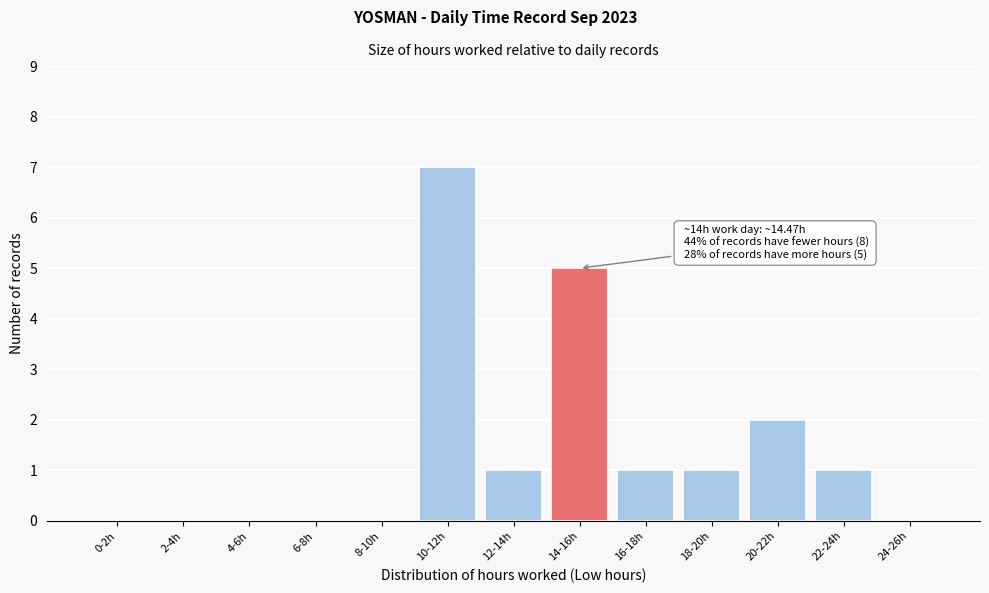

Reading left to right, transcribe all the data shown in this chart.

0-2h=0	2-4h=0	4-6h=0	6-8h=0	8-10h=0	10-12h=7	12-14h=1	14-16h=5	16-18h=1	18-20h=1	20-22h=2	22-24h=1	24-26h=0